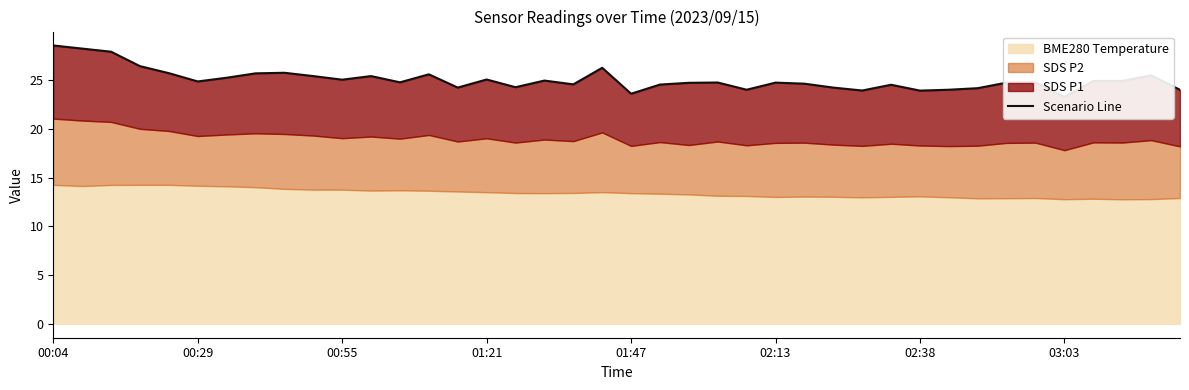

What is the value of the 27th point from the left?

24.6